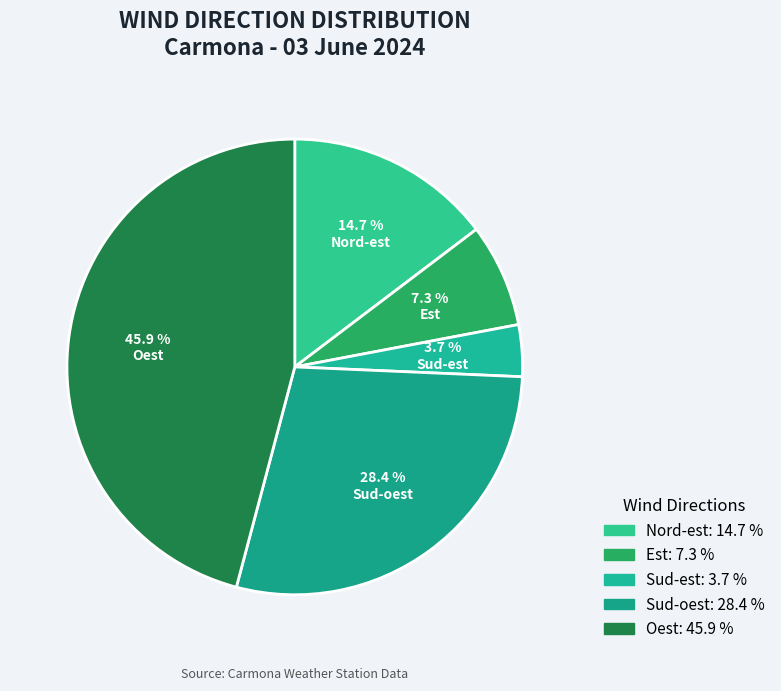

What is the total percentage of Oest and Sud-oest?

74.3%